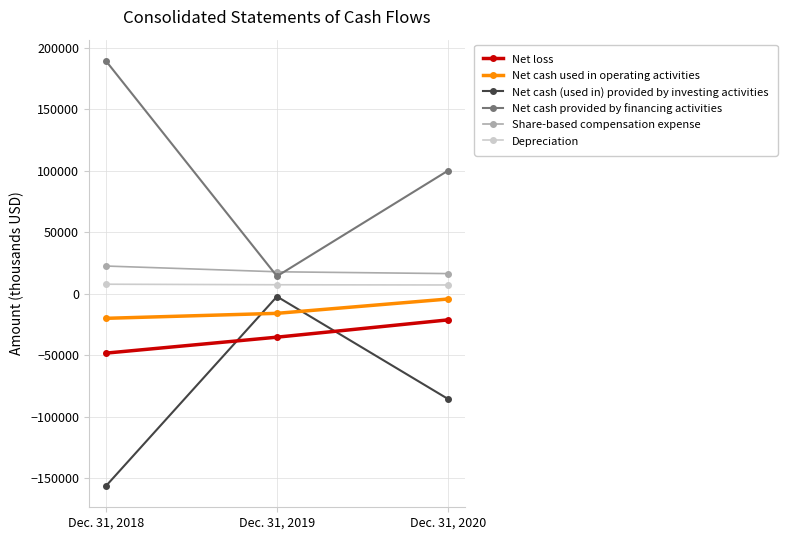

How many Net cash provided by financing activities values are between 14373 and 189392?

3